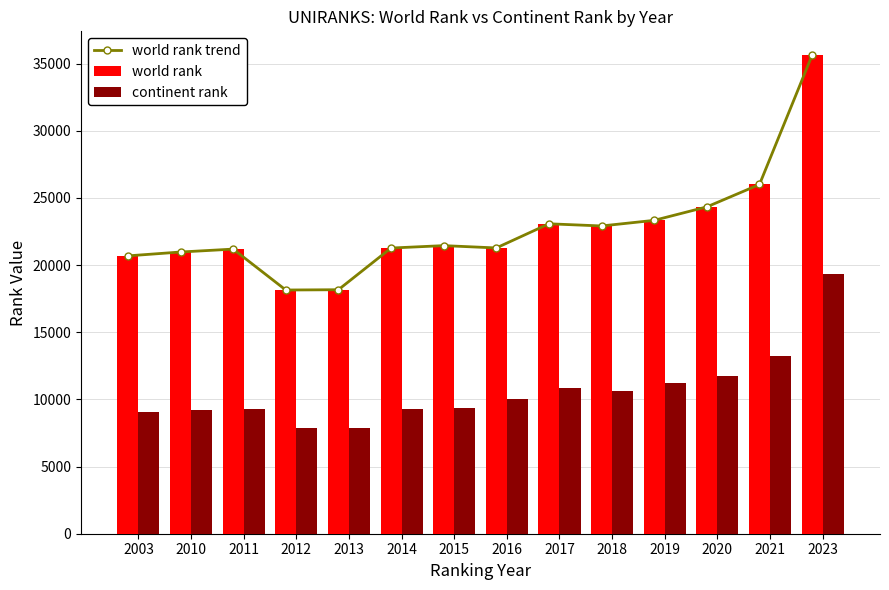

What is the value of the world rank bar at the 4th from the left?

18142